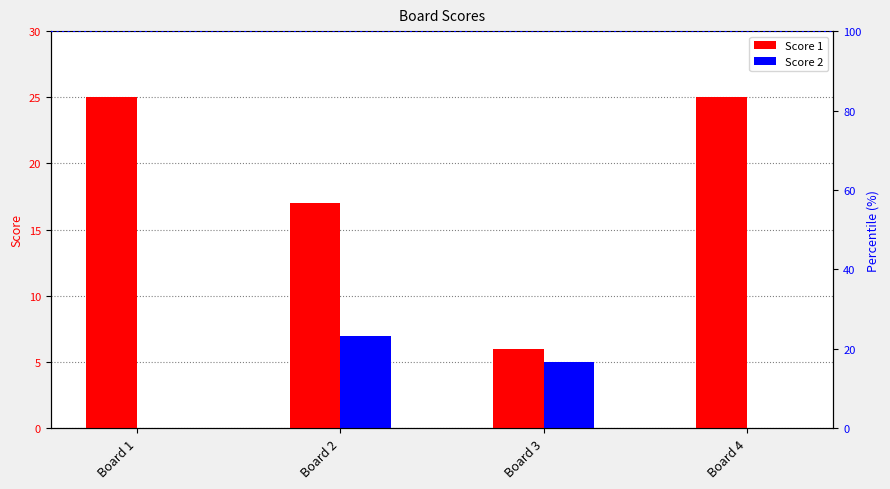

What are all the series names shown in the legend?

Score 1, Score 2